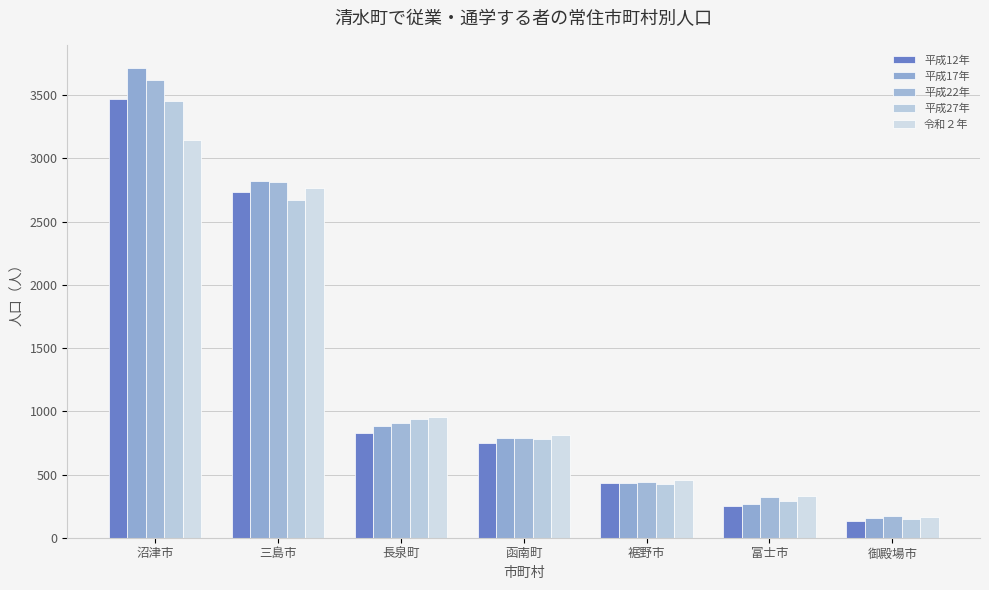

What is the difference between the second highest and minimum values in the 平成17年 series?

2665